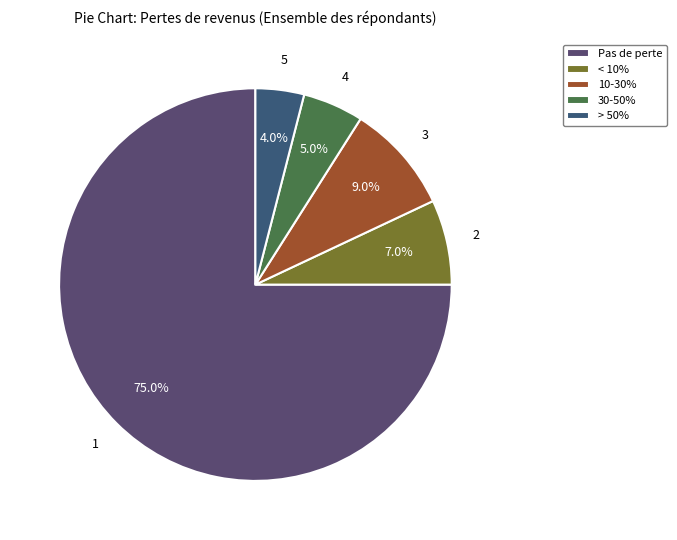

Is there a majority slice in this chart?

Yes